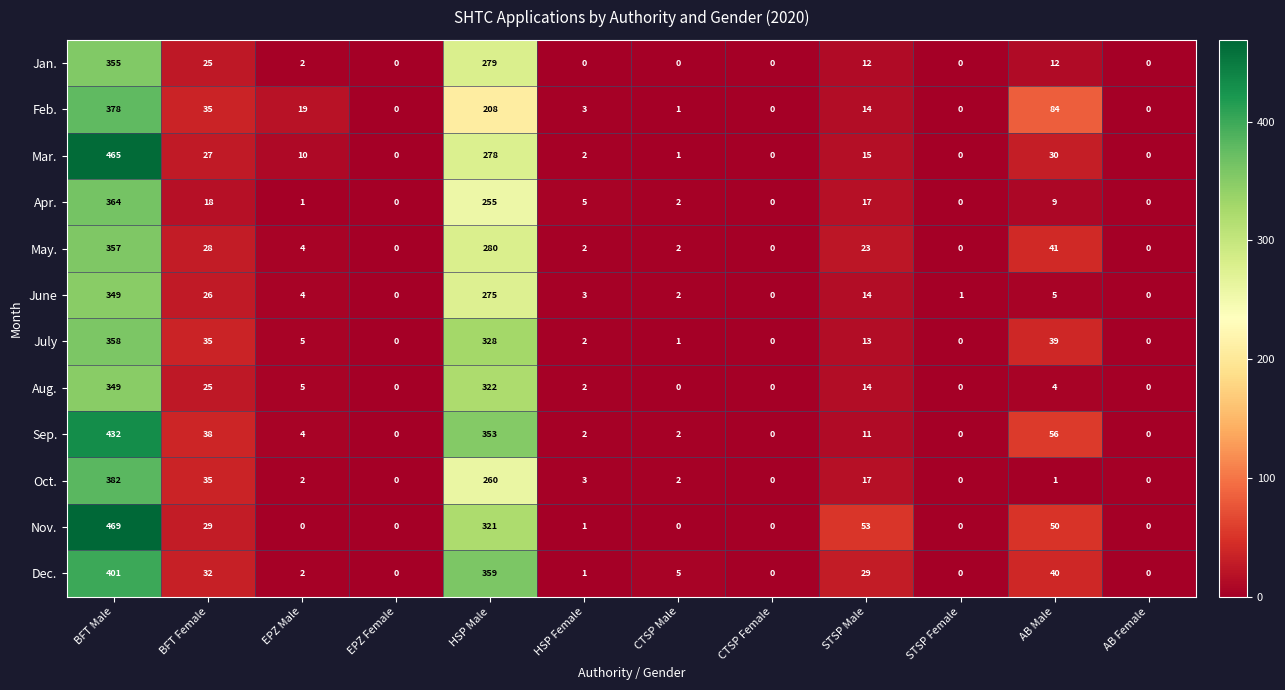

Which series has the largest total across all categories?

Nov.